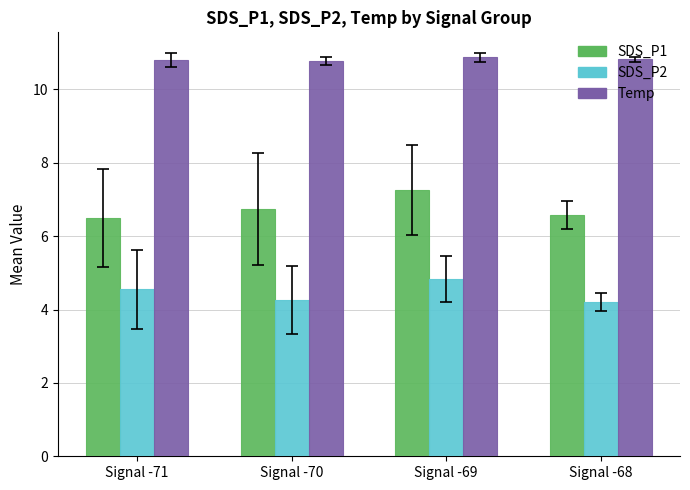

Count the number of data series in this chart.

3